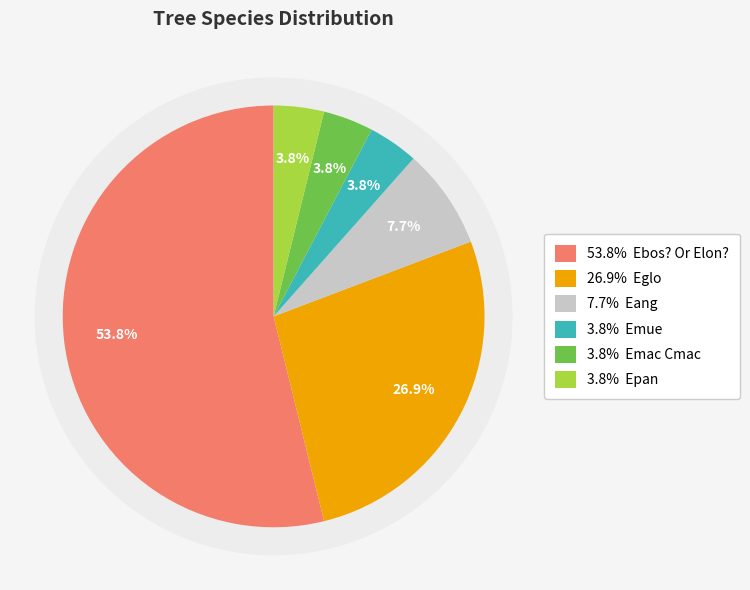

How many segments does this pie chart have?

6